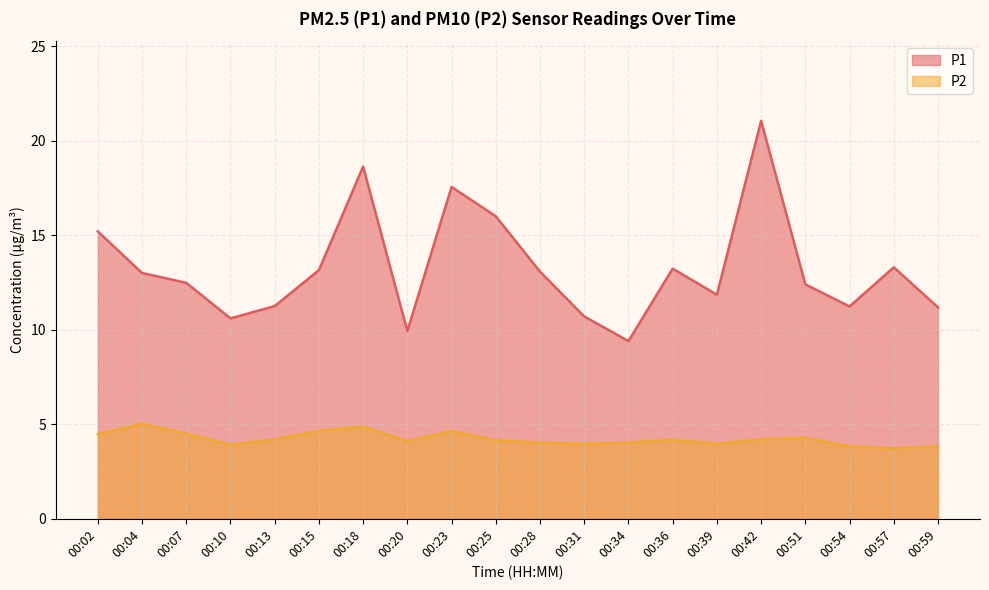

Where is P2 nearest to the value 4?

00:31